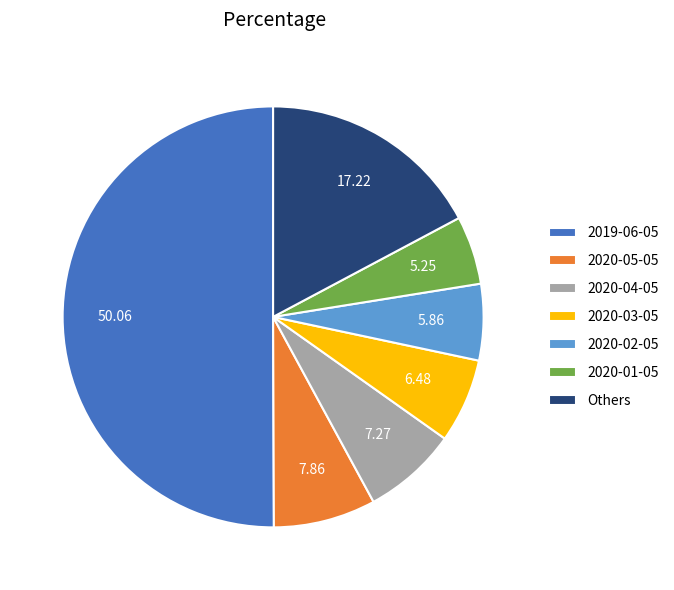

Does 2020-03-05 account for over 50% of the chart?

No